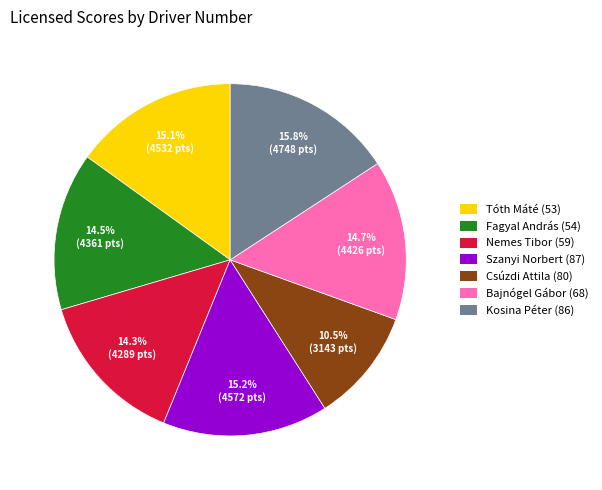

What portion of the pie excludes Szanyi Norbert (87)?

84.8%